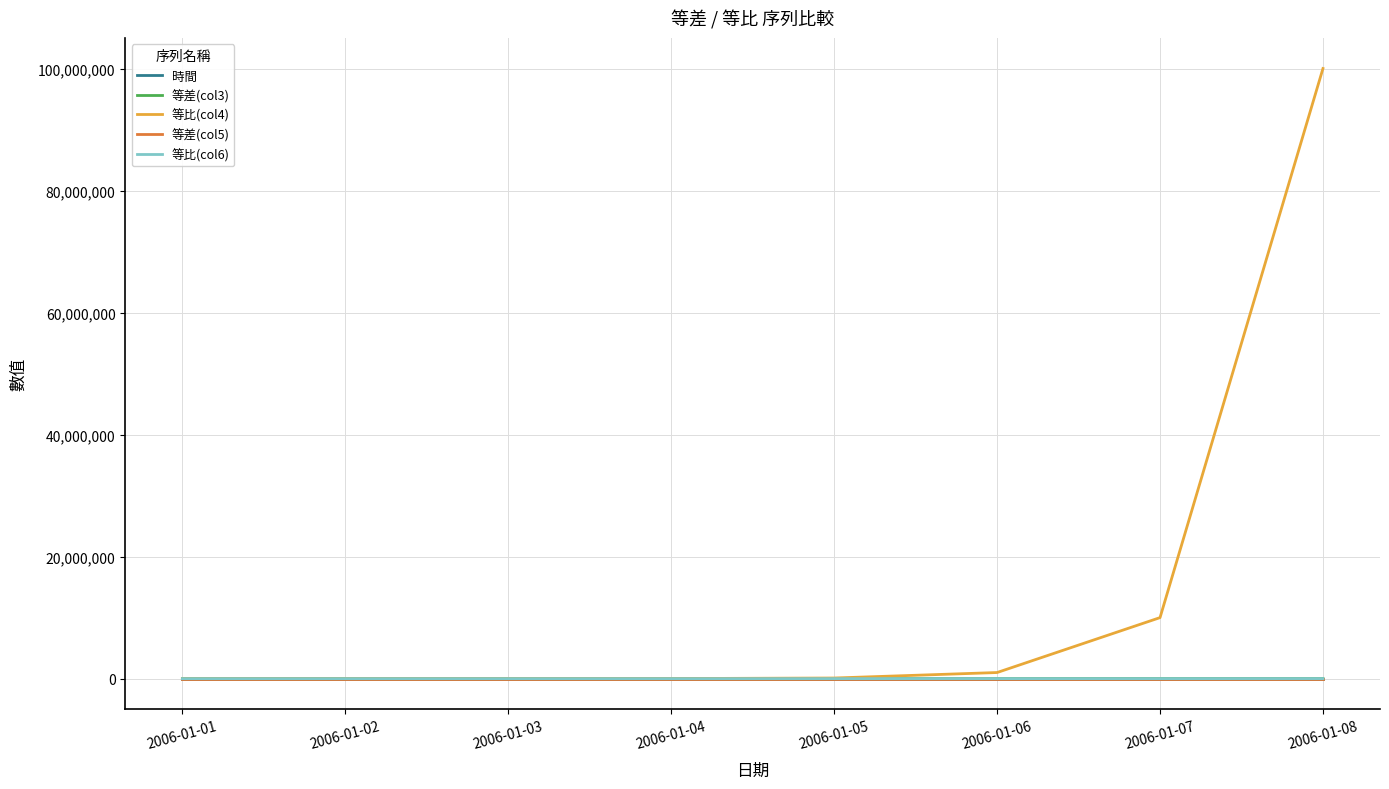

Is the value of 等比(col6) at 2006-01-04 greater than the value of 等比(col4) at 2006-01-08?

No